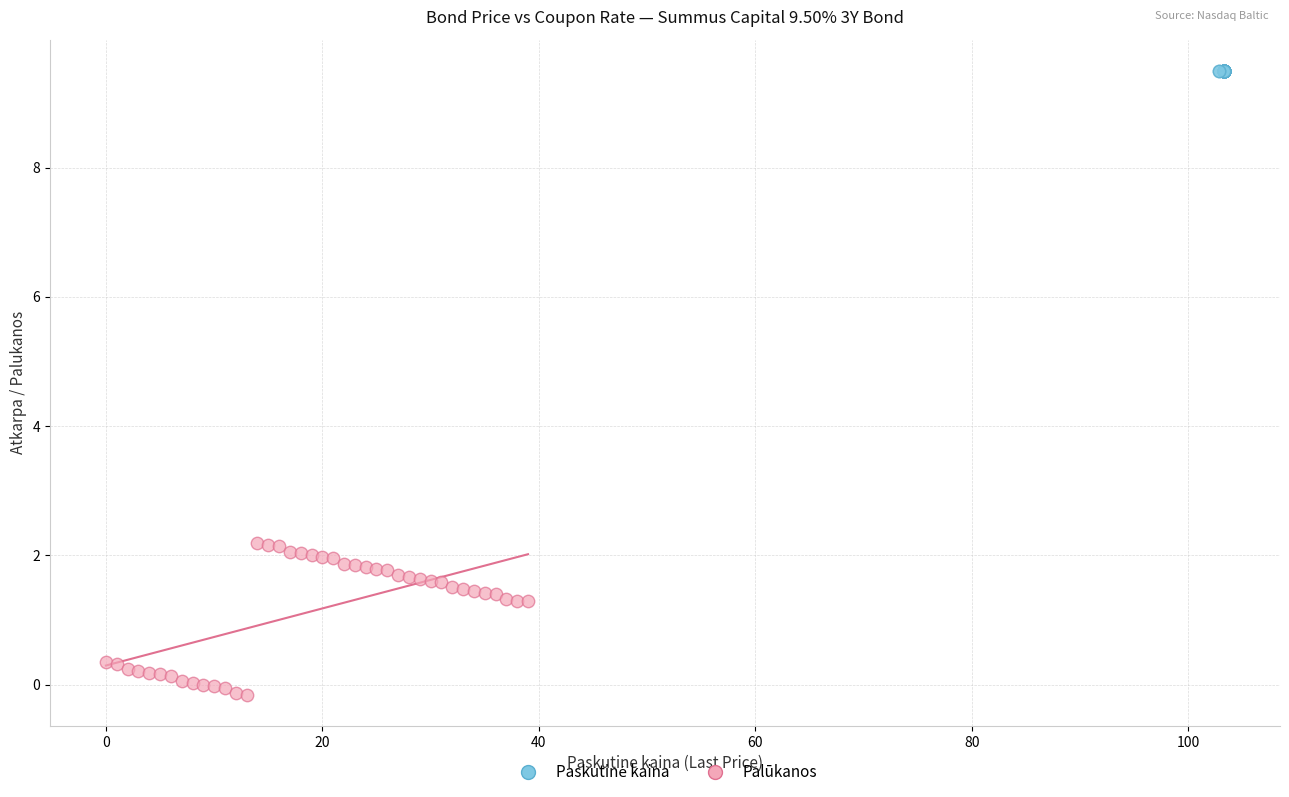

Which series contains the lowest Y value?

Palūkanos